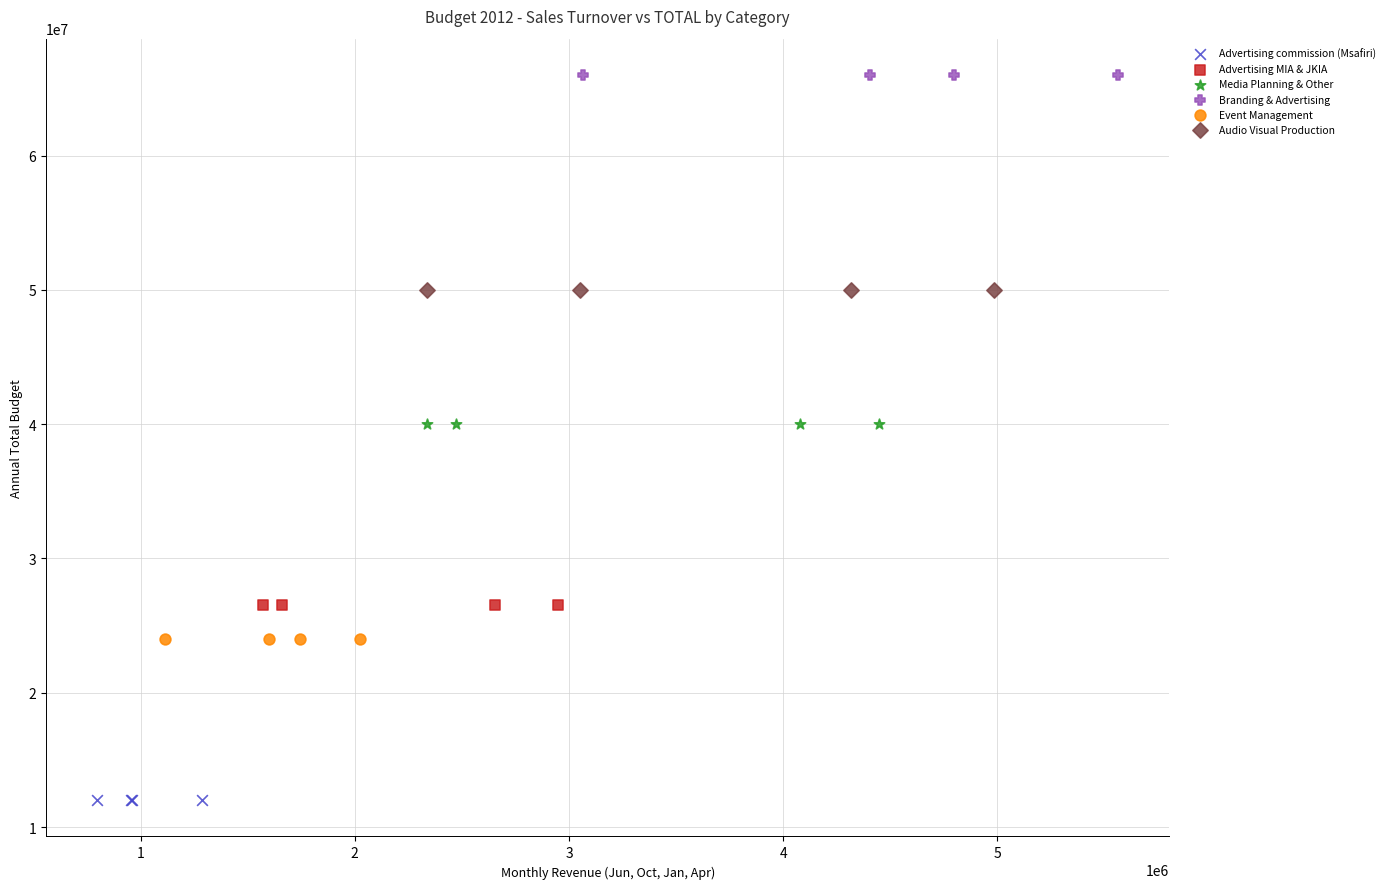

Which series reaches the minimum Y coordinate?

Advertising commission (Msafiri)